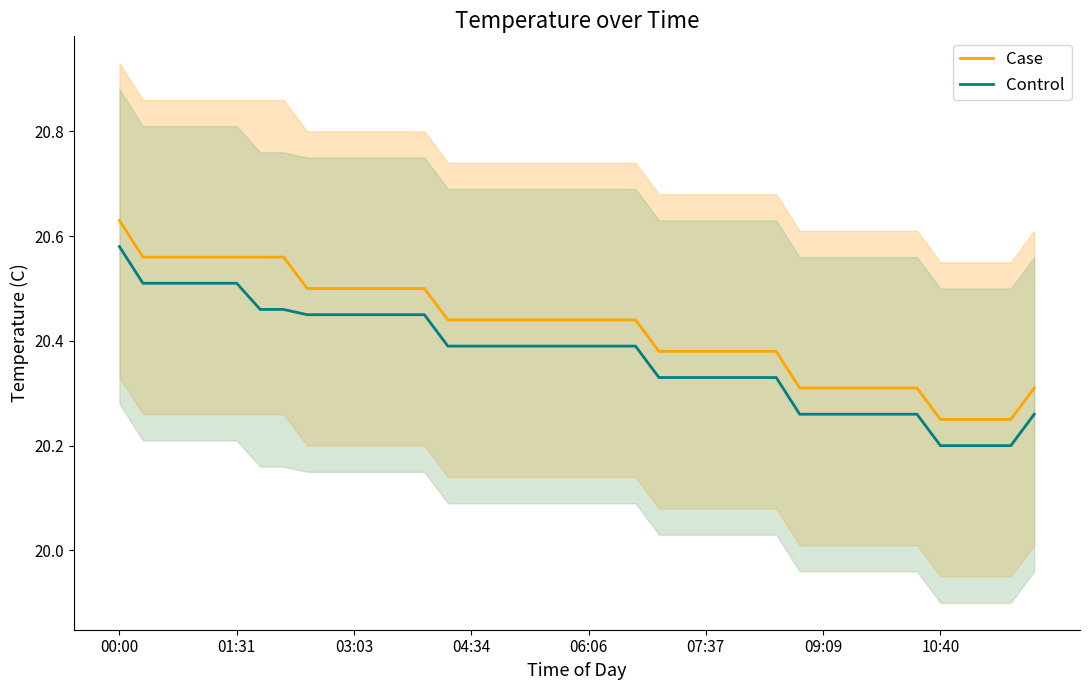

At how many categories does at least one series exceed 20?

40